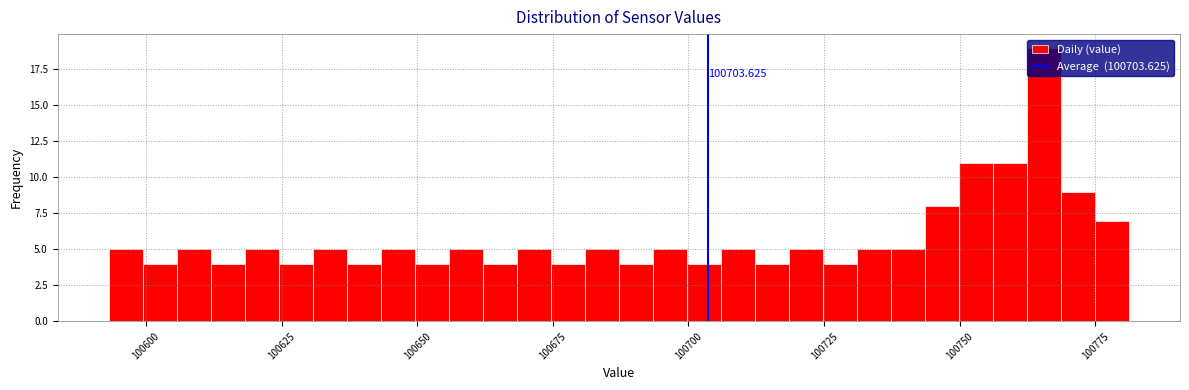

Read against the x-axis, roughly where is the centre of the tallest bar?

100765